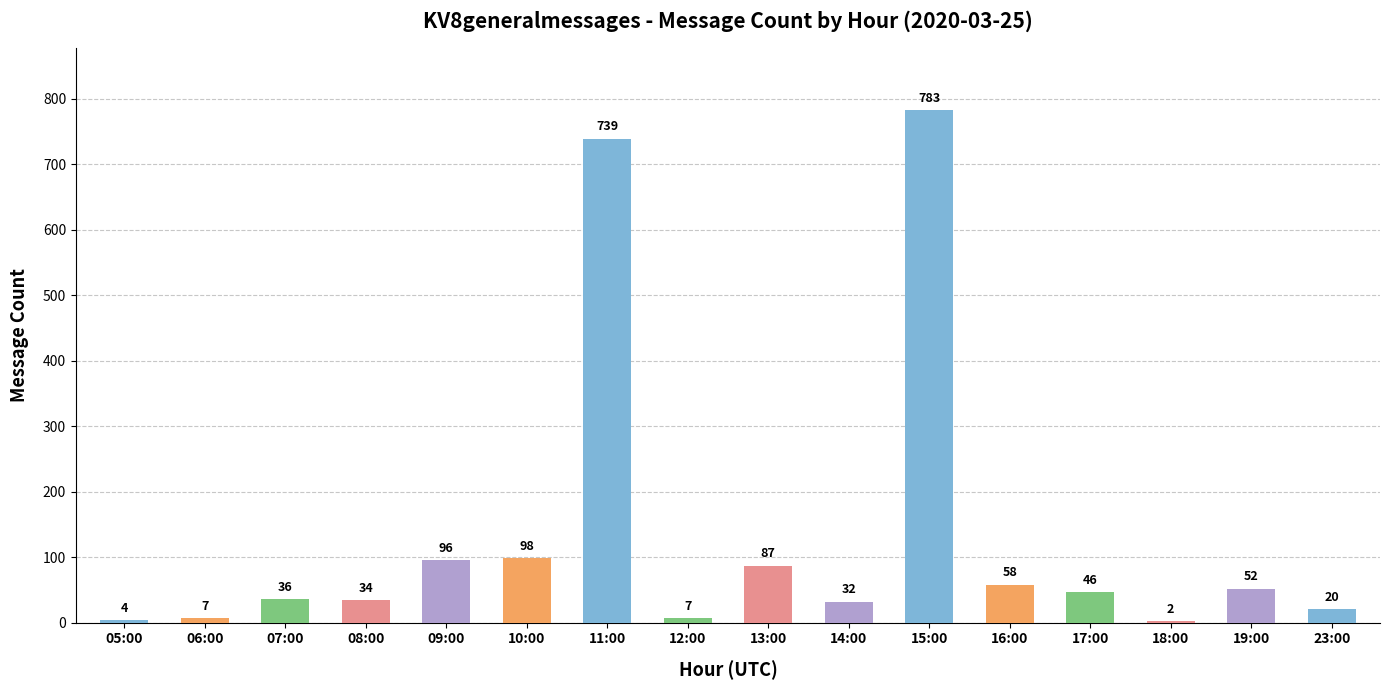

The chart shows a value of 739 at 11:00. True or false?

True